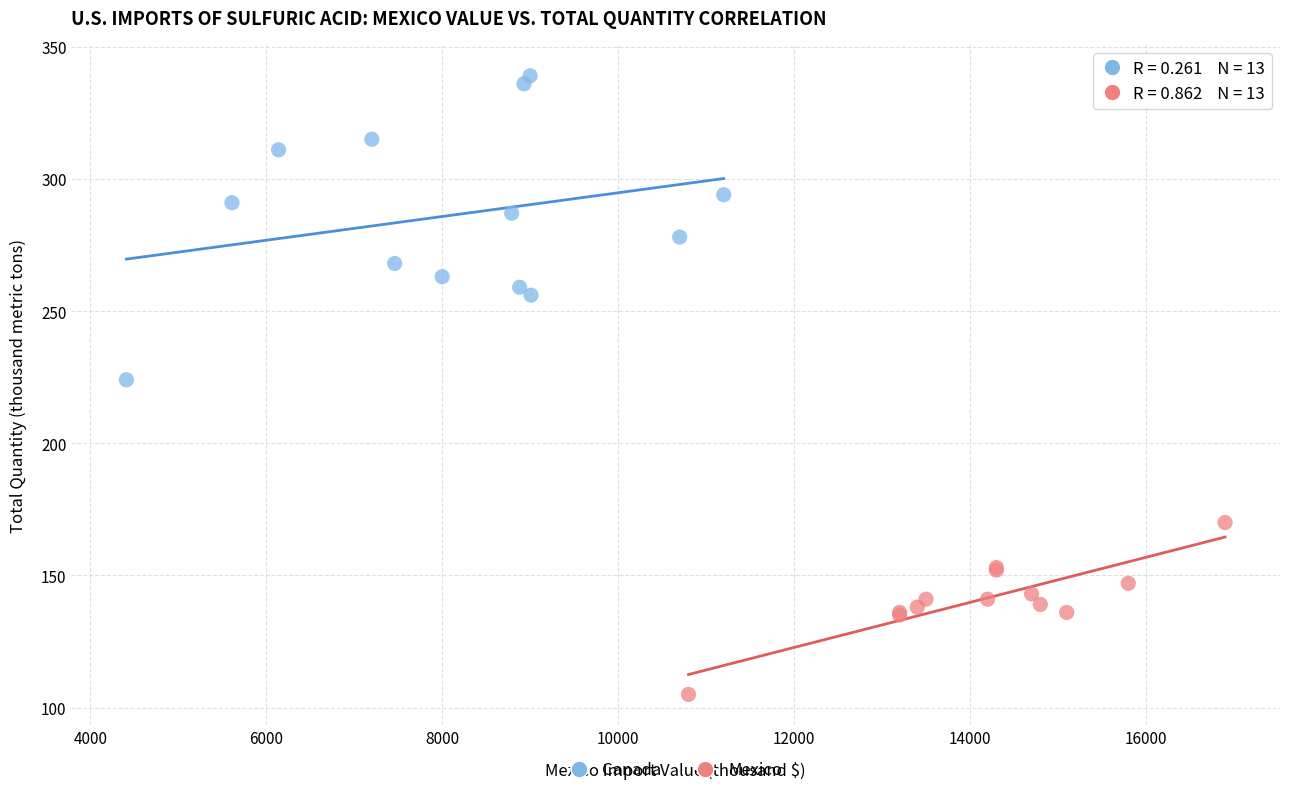

Which series contains the highest Y value?

Canada